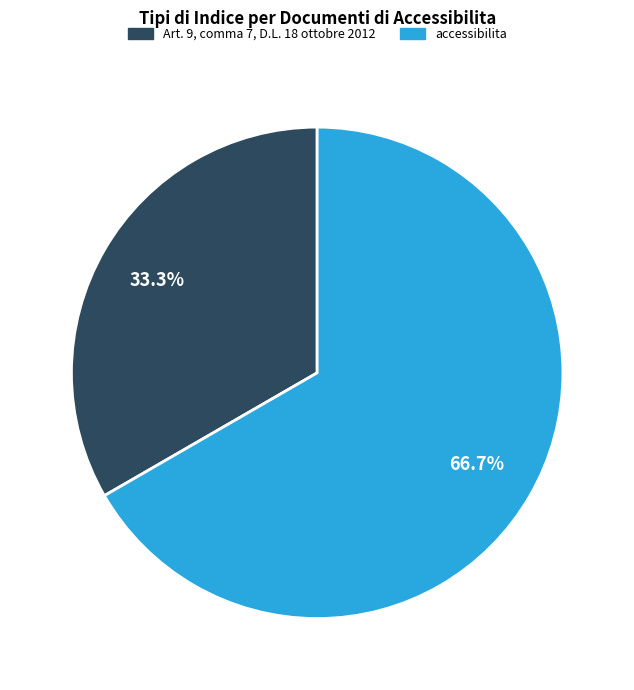

Which category has the smallest portion of the pie?

Art. 9, comma 7, D.L. 18 ottobre 2012